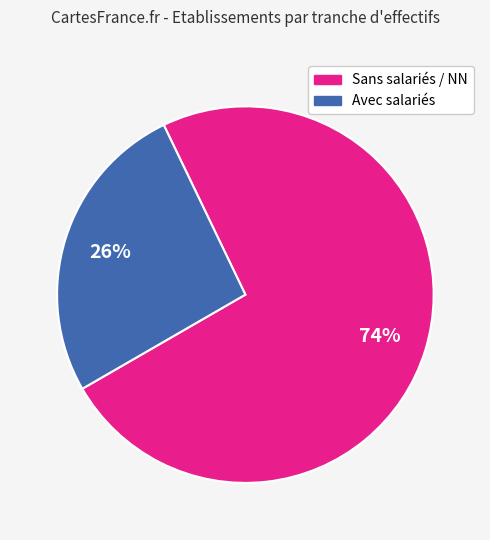

Is there any slice that represents more than half of the pie?

Yes